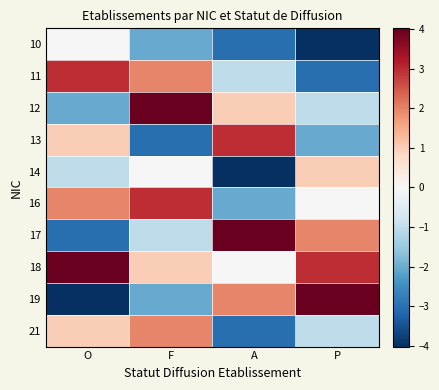

Reading right to left, transcribe all the data shown in this chart.

10: P=-4.0	A=-3.0	F=-2.0	O=-0.0
11: P=-3.0	A=-1.0	F=2.0	O=3.0
12: P=-1.0	A=1.0	F=4.0	O=-2.0
13: P=-2.0	A=3.0	F=-3.0	O=1.0
14: P=1.0	A=-4.0	F=-0.0	O=-1.0
16: P=-0.0	A=-2.0	F=3.0	O=2.0
17: P=2.0	A=4.0	F=-1.0	O=-3.0
18: P=3.0	A=-0.0	F=1.0	O=4.0
19: P=4.0	A=2.0	F=-2.0	O=-4.0
21: P=-1.0	A=-3.0	F=2.0	O=1.0